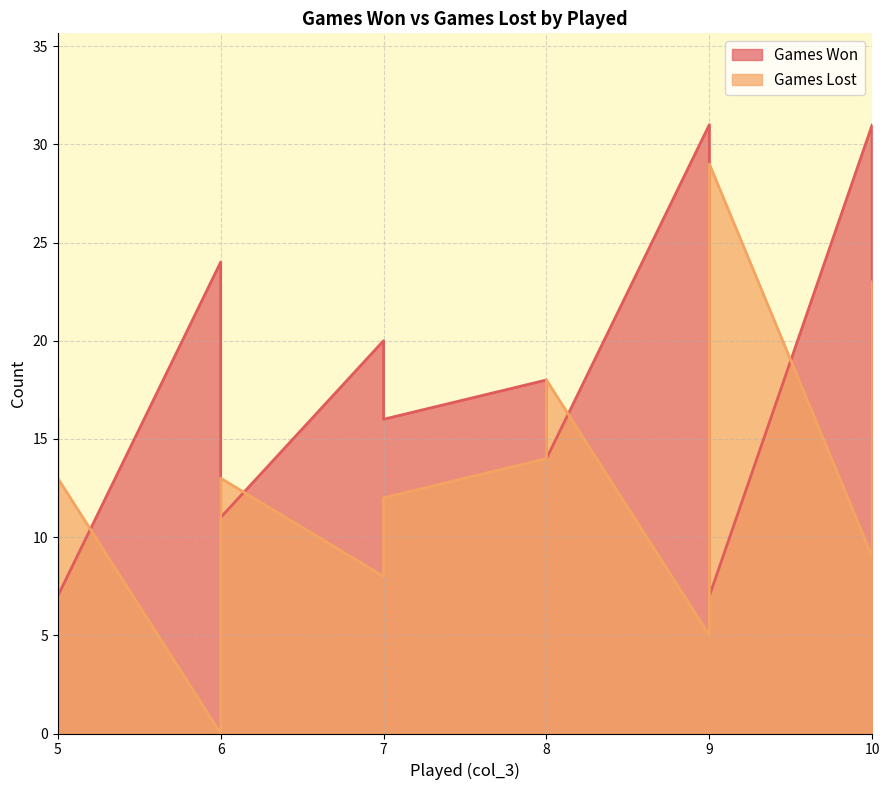

Which category has the lowest value across all series?

6